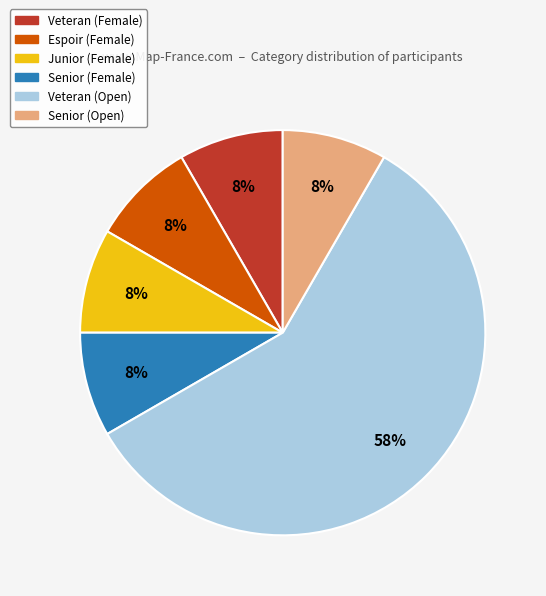

How many slices are in this pie chart?

6